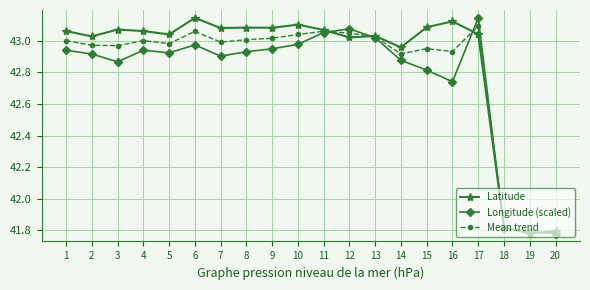

What are all the series names shown in the legend?

Latitude, Longitude (scaled), Mean trend